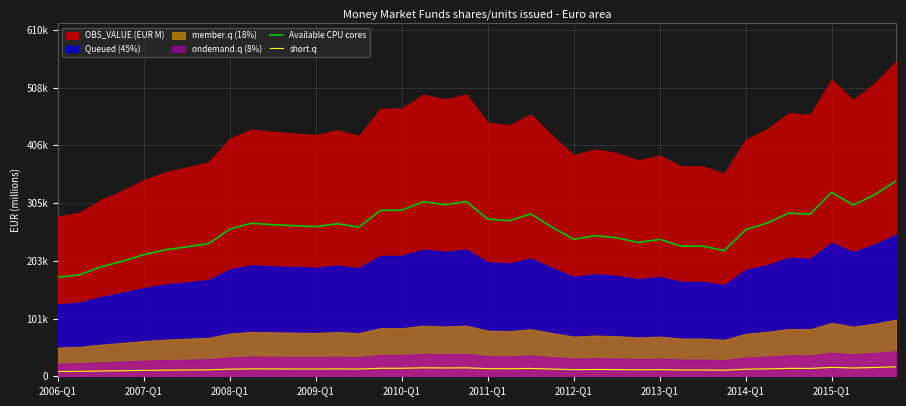

What is the sum of all short.q values?

502238.0